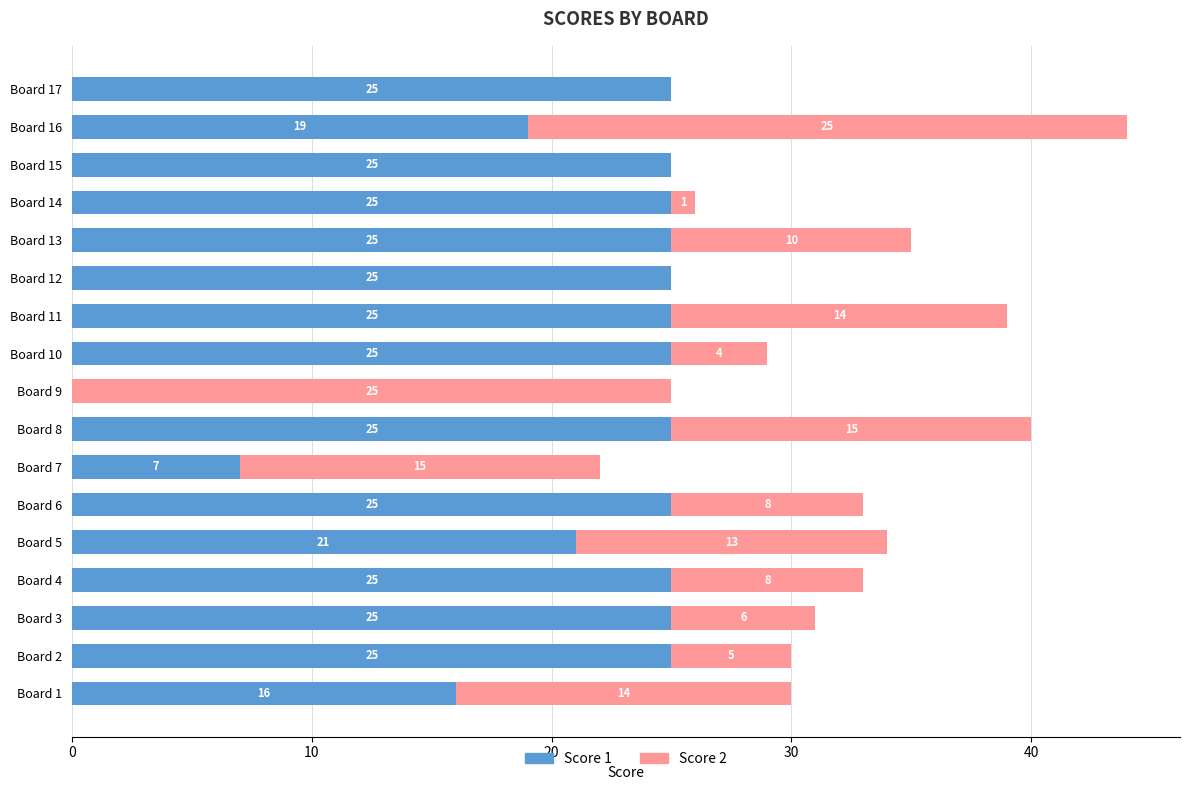

True or false: Score 1 has a value of 25 at Board 14.

True